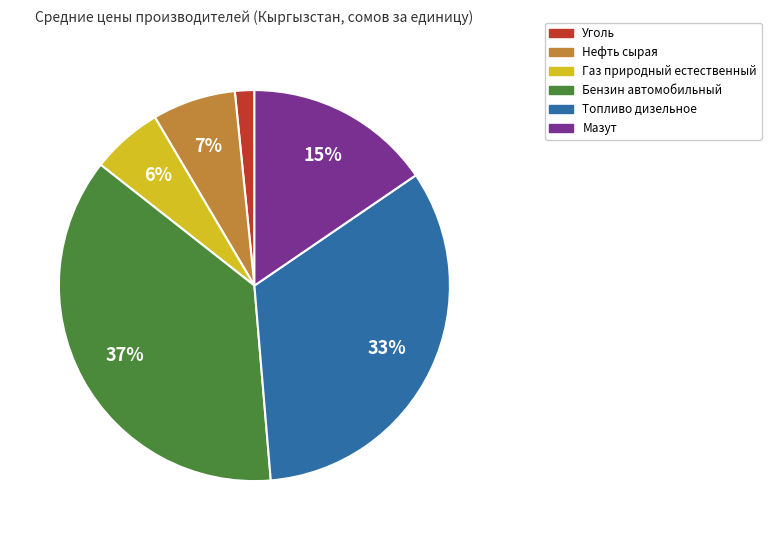

Is it true that Топливо дизельное is 33% of the pie?

True